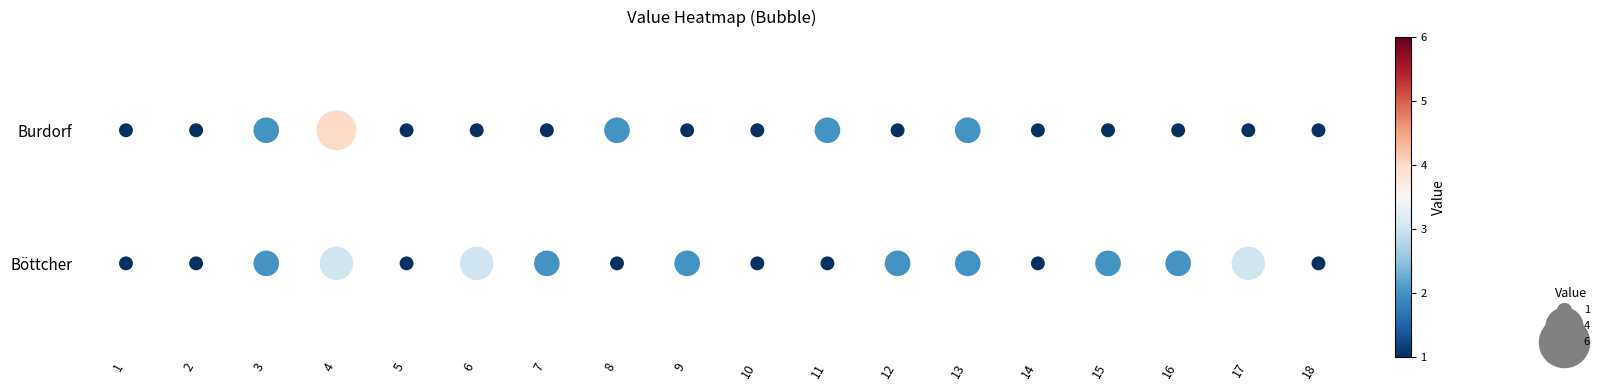

Which has a higher value, 13 or 15?

13